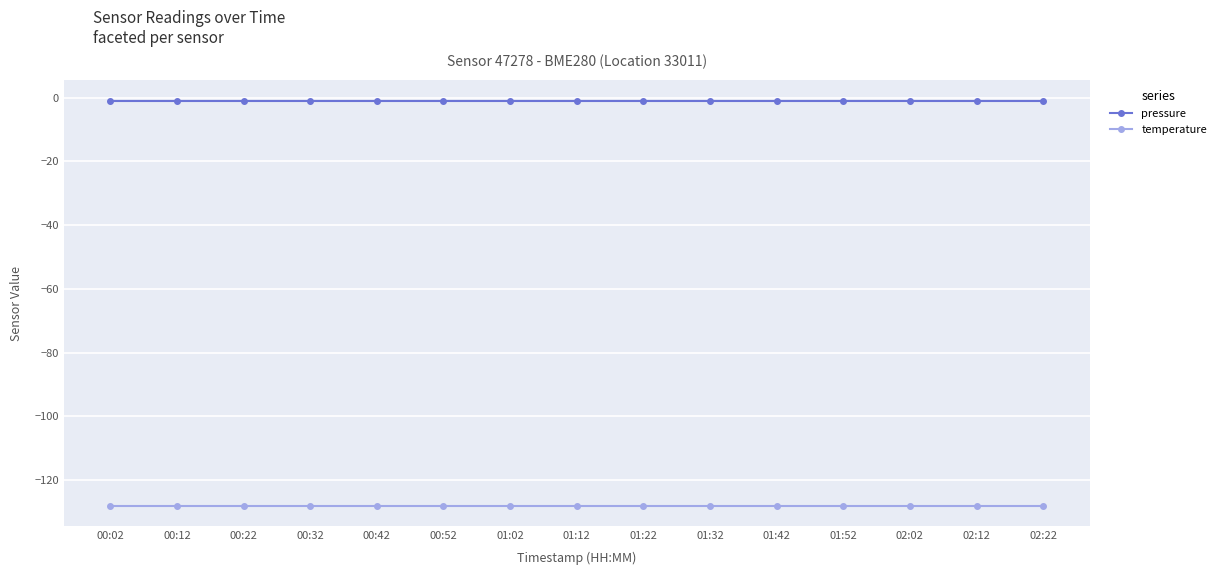

What is the lowest value of the pressure series?

-1